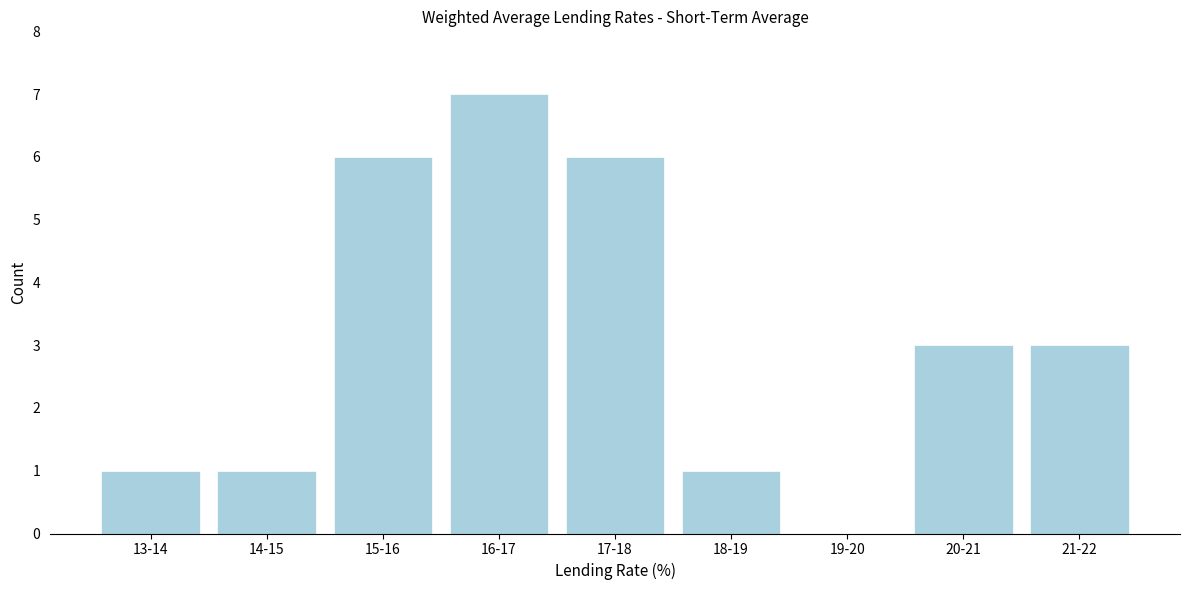

Reading right to left, what are all the values shown in this chart?

21-22=3	20-21=3	19-20=0	18-19=1	17-18=6	16-17=7	15-16=6	14-15=1	13-14=1